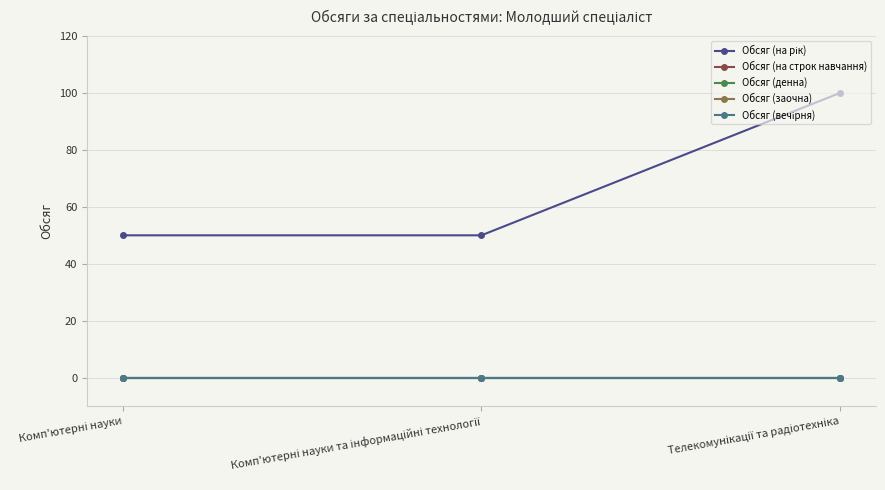

Rank the series at Комп'ютерні науки та інформаційні технології from highest to lowest value.

Обсяг (на рік), Обсяг (на строк навчання), Обсяг (денна), Обсяг (заочна), Обсяг (вечірня)